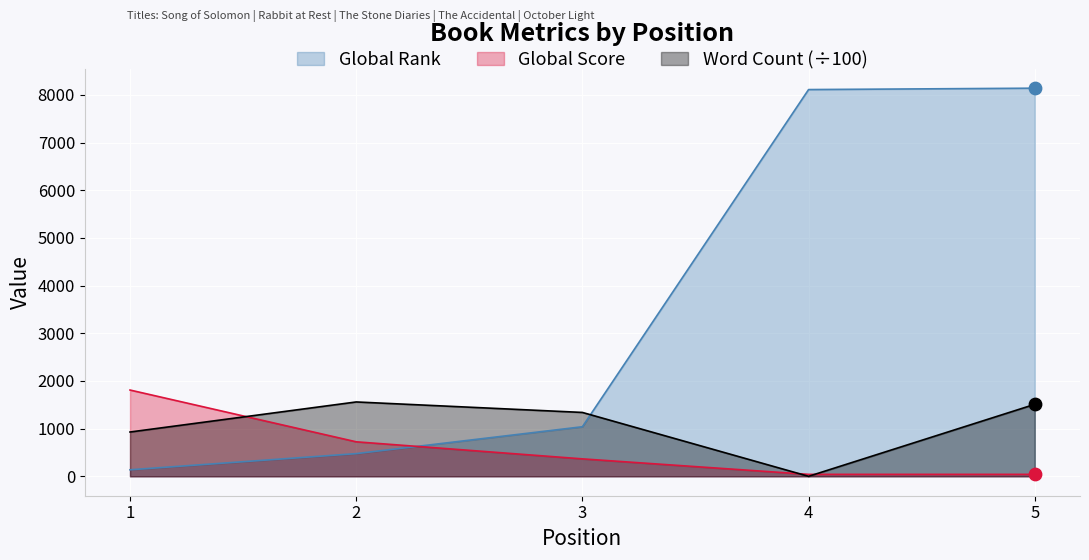

What are all the series names shown in the legend?

Global Rank, Global Score, Word Count (÷100)